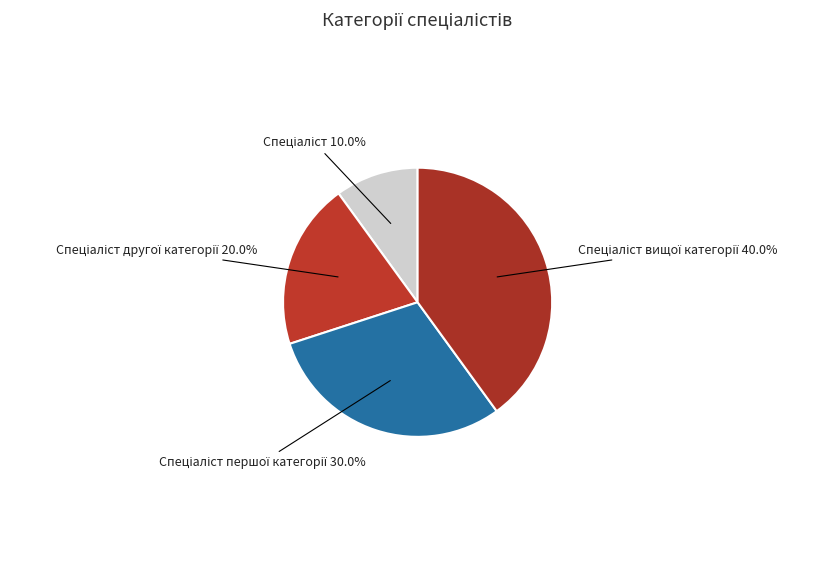

Is there any slice that represents more than half of the pie?

No